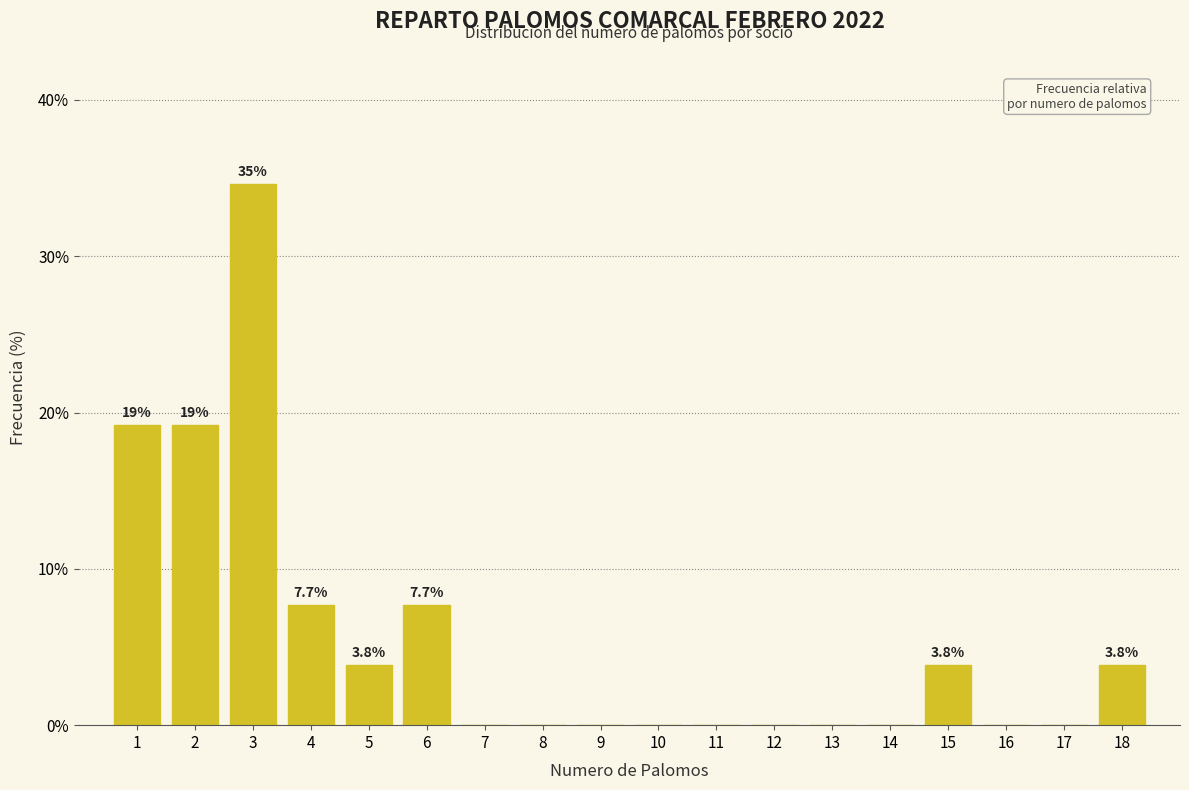

Reading right to left, extract all data points from this chart.

18=3.8	17=0.0	16=0.0	15=3.8	14=0.0	13=0.0	12=0.0	11=0.0	10=0.0	9=0.0	8=0.0	7=0.0	6=7.7	5=3.8	4=7.7	3=34.6	2=19.2	1=19.2